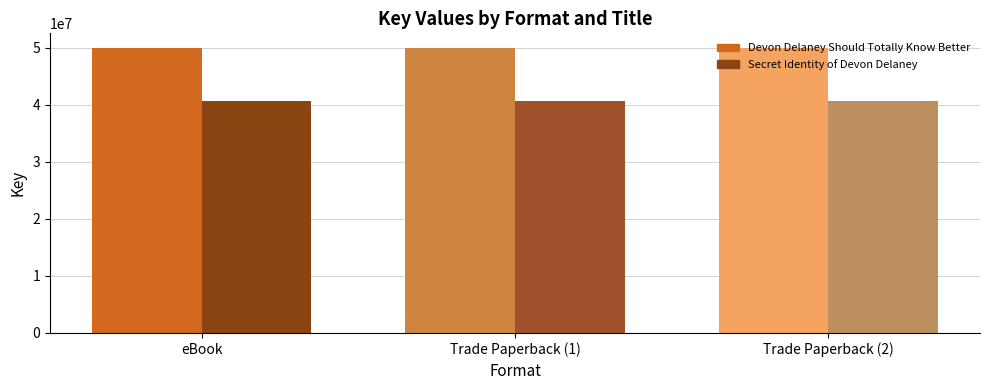

What is the sum of all Devon Delaney Should Totally Know Better values?

149961135